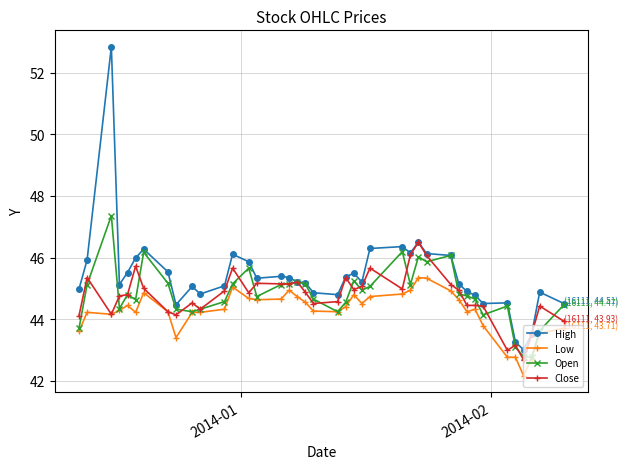

How many series are shown in this chart?

4